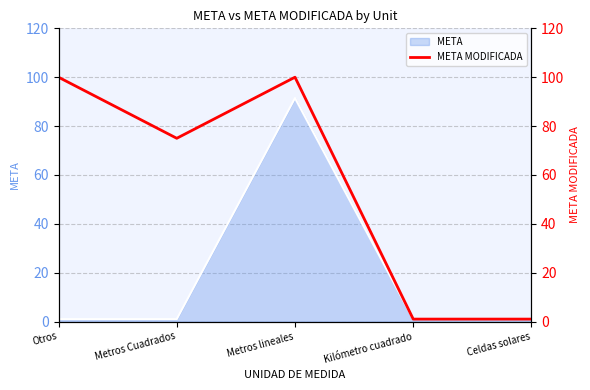

How many interior local peaks (higher than both neighbors) does the data have?

1